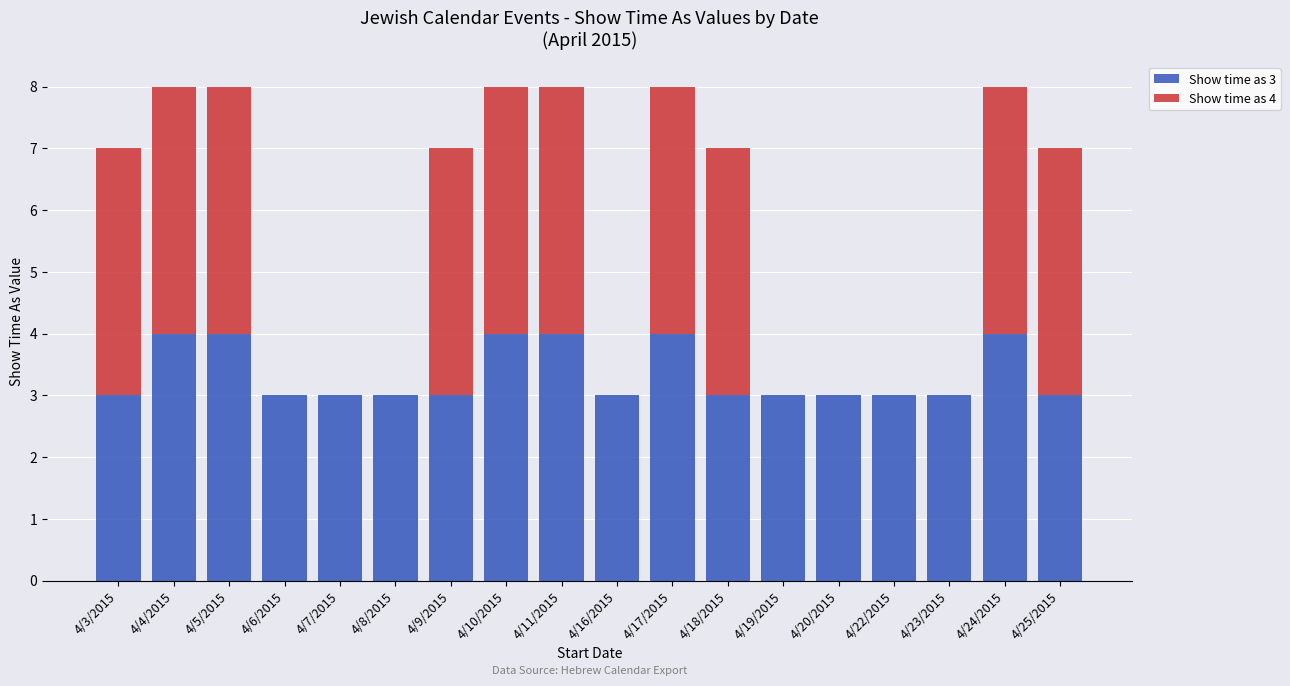

True or false: Show time as 3 has a value of 4 at 4/10/2015.

True